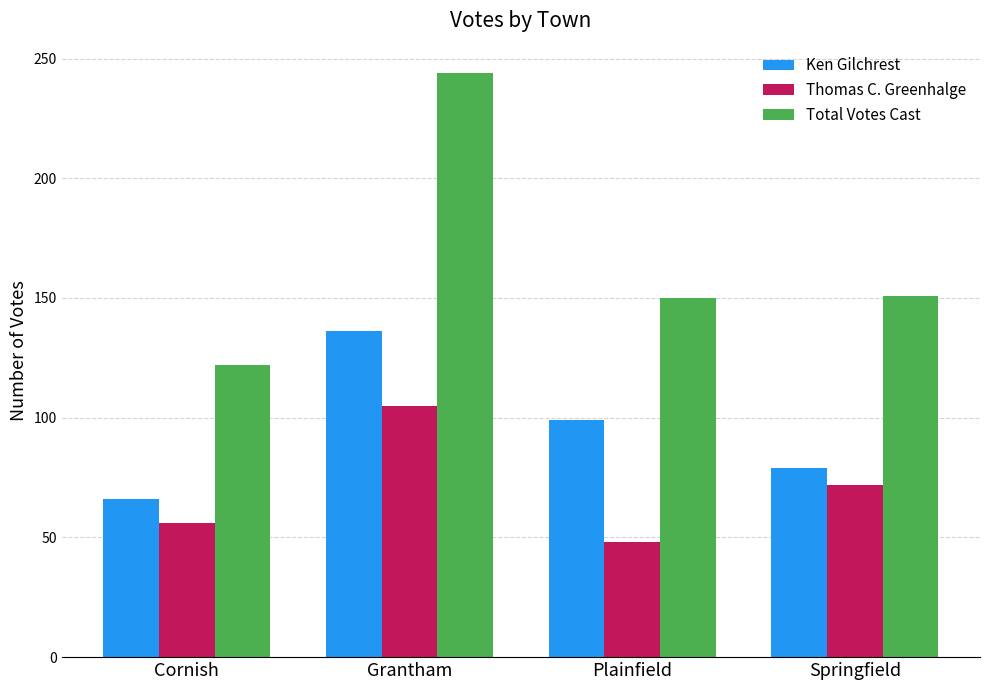

What value does the Total Votes Cast series have at Plainfield, to the nearest 5?

150